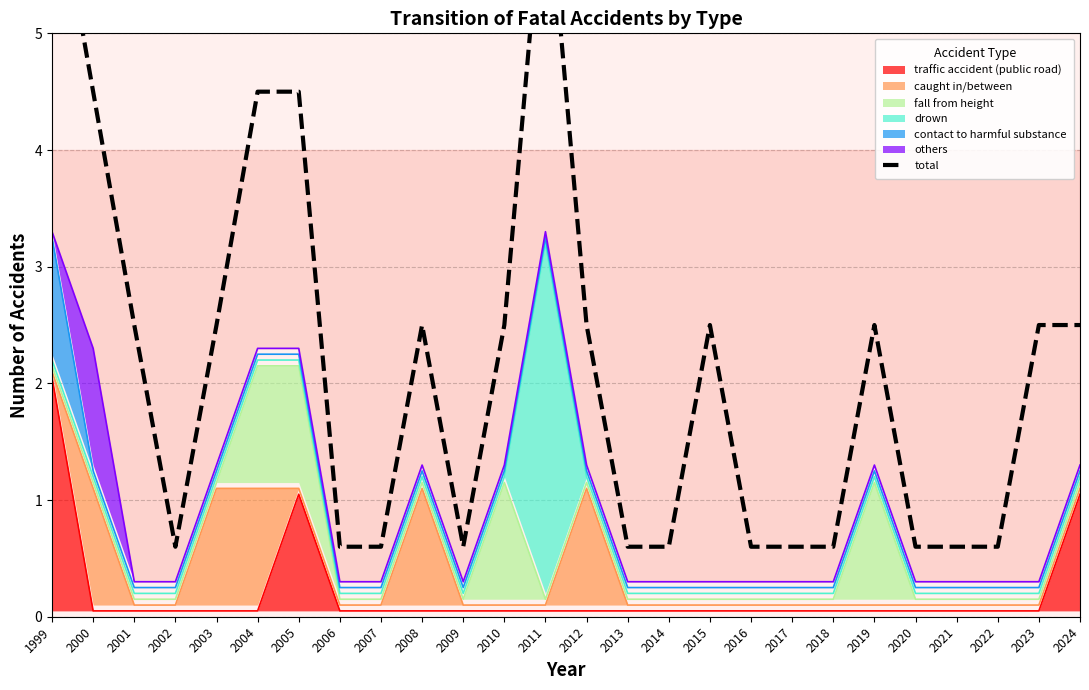

List the labels in order of value, largest first.

1999, 2011, 2000, 2004, 2005, 2001, 2003, 2008, 2010, 2012, 2015, 2019, 2023, 2024, 2002, 2006, 2007, 2009, 2013, 2014, 2016, 2017, 2018, 2020, 2021, 2022